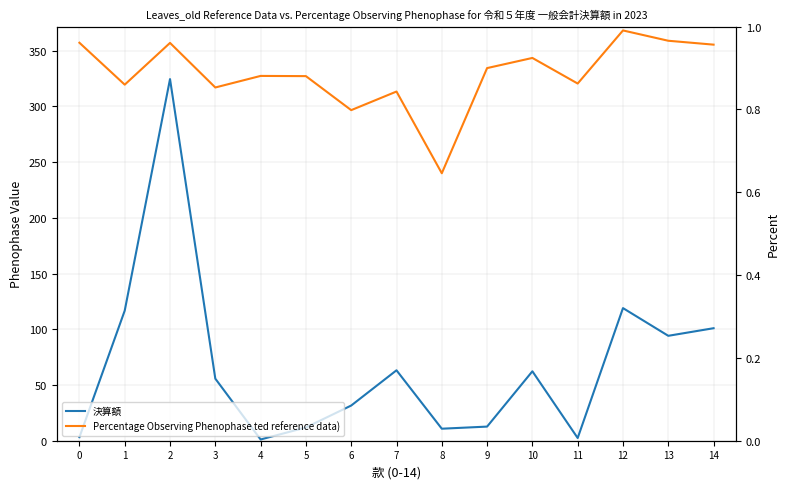

Reading left to right, extract all data points from this chart.

決算額 (reference data): 0=3.2	1=116.7	2=324.5	3=55.7	4=1.1	5=11.9	6=31.6	7=63.2	8=10.8	9=12.7	10=62.3	11=2.4	12=119.0	13=94.1	14=101.0
執行率 (Percentage Observing Phenophase ted reference data): 0=1.0	1=0.9	2=1.0	3=0.9	4=0.9	5=0.9	6=0.8	7=0.8	8=0.6	9=0.9	10=0.9	11=0.9	12=1.0	13=1.0	14=1.0